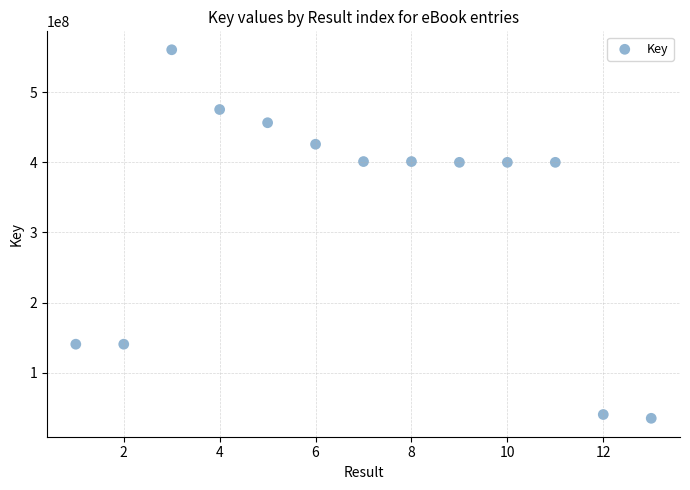

Count the number of points in this scatter plot.

13